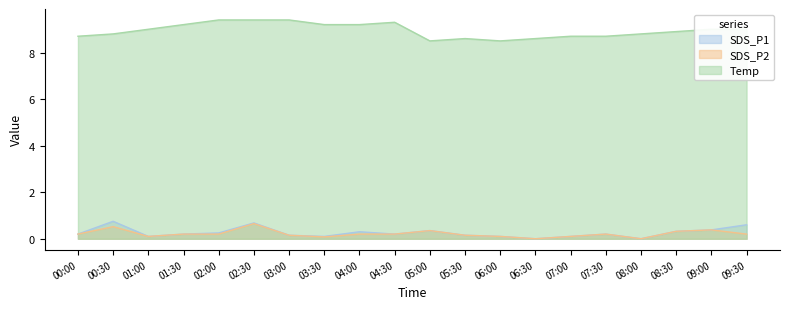

What is the label of the 3rd point from the right?

08:30